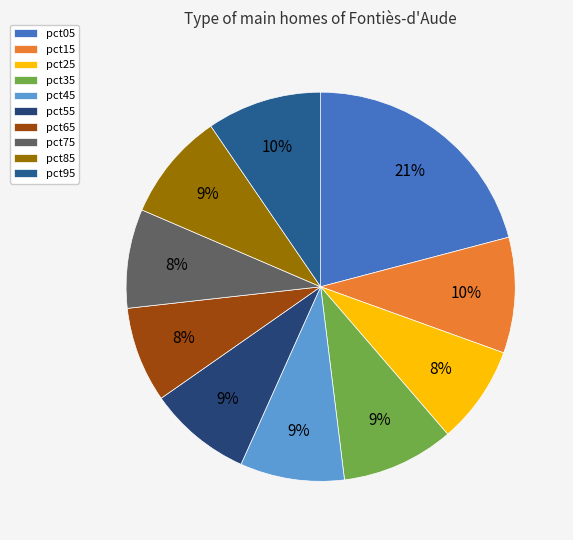

To the nearest percent, what is the difference between the pct05 and pct15 slice percentages?

11%